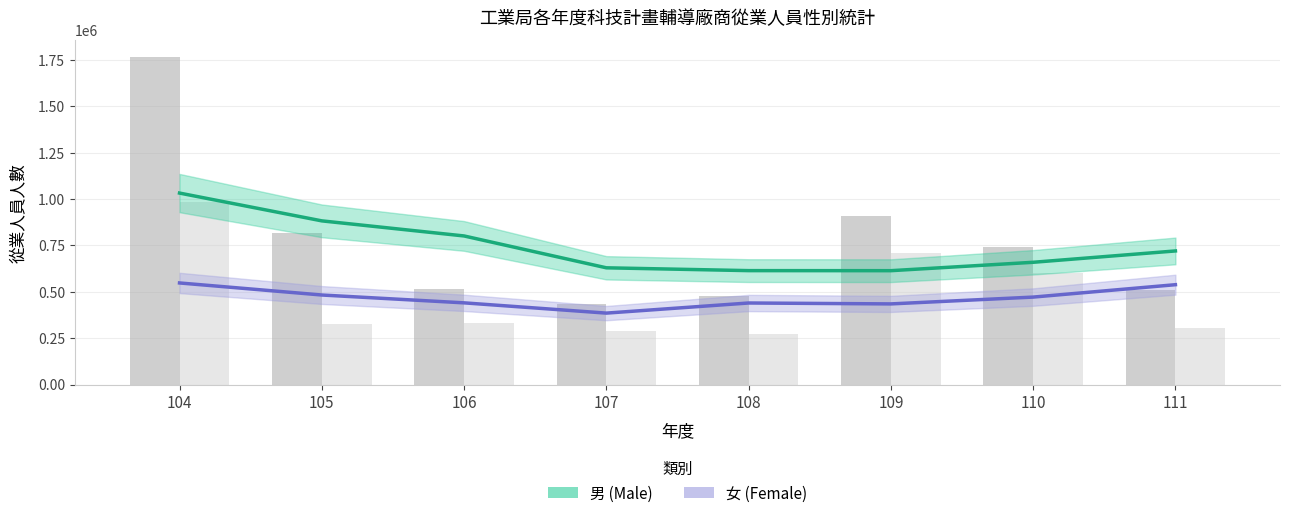

Rank the series by their average value, from lowest to highest.

女 (Female), 男 (Male)